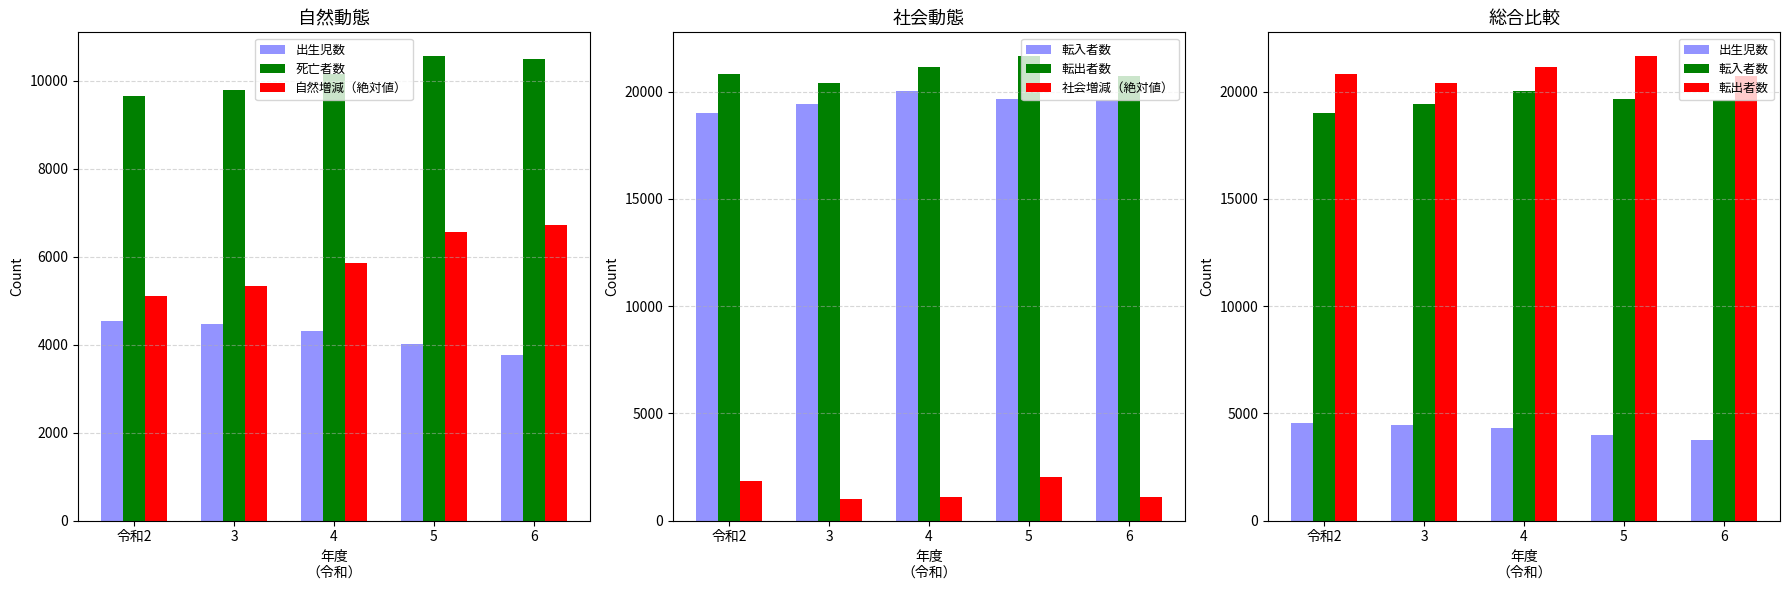

Does the chart contain any negative values?

No